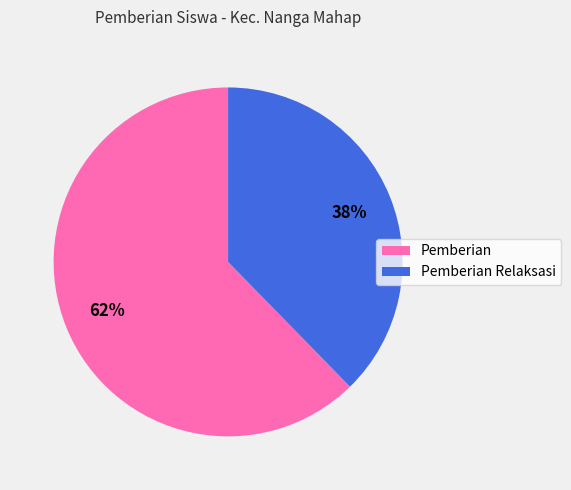

Is there any slice that represents more than half of the pie?

Yes